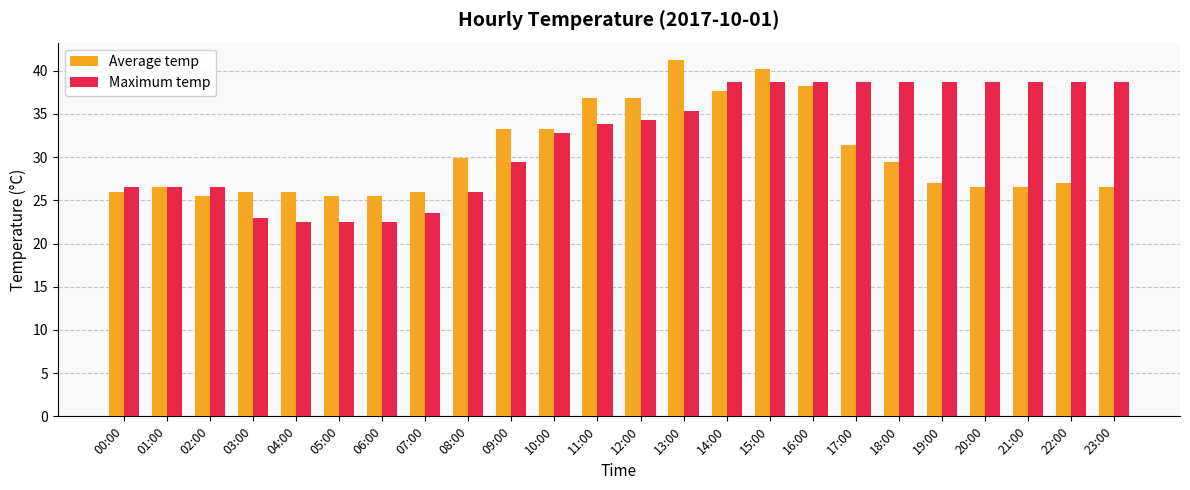

What is the greatest value displayed?

41.2